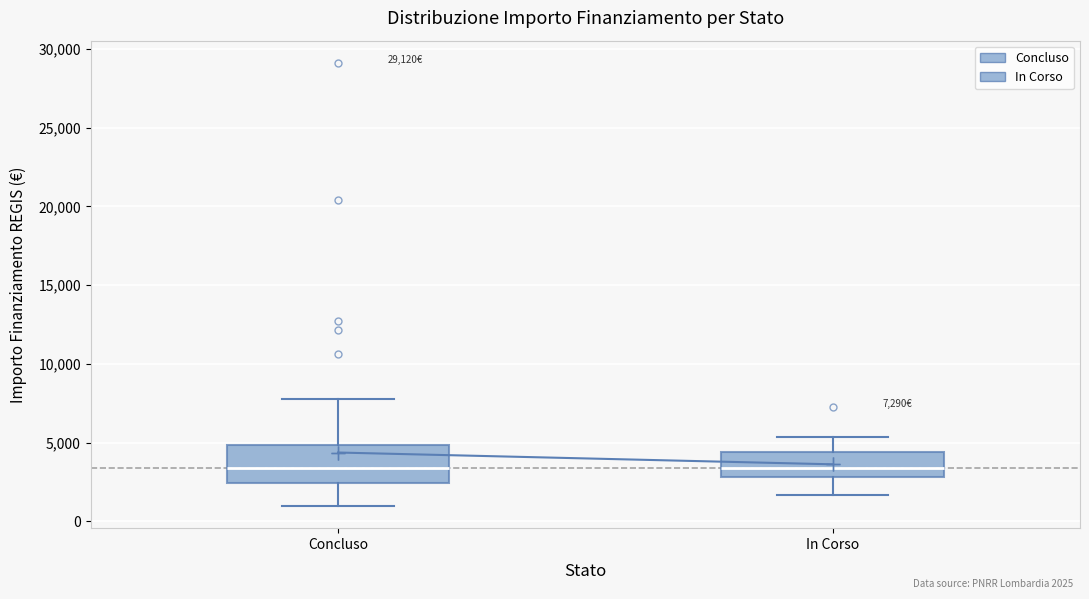

Which box is the tallest, from its lower edge to its upper edge?

Concluso